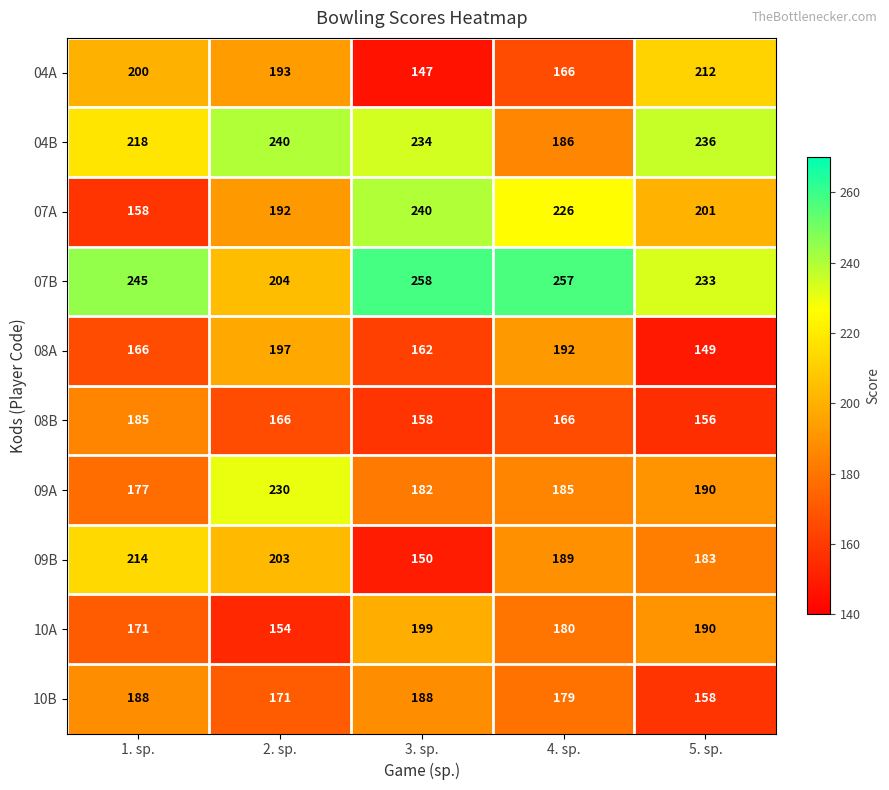

What is the approximate value of 04B at 2. sp., to the nearest 10?

240